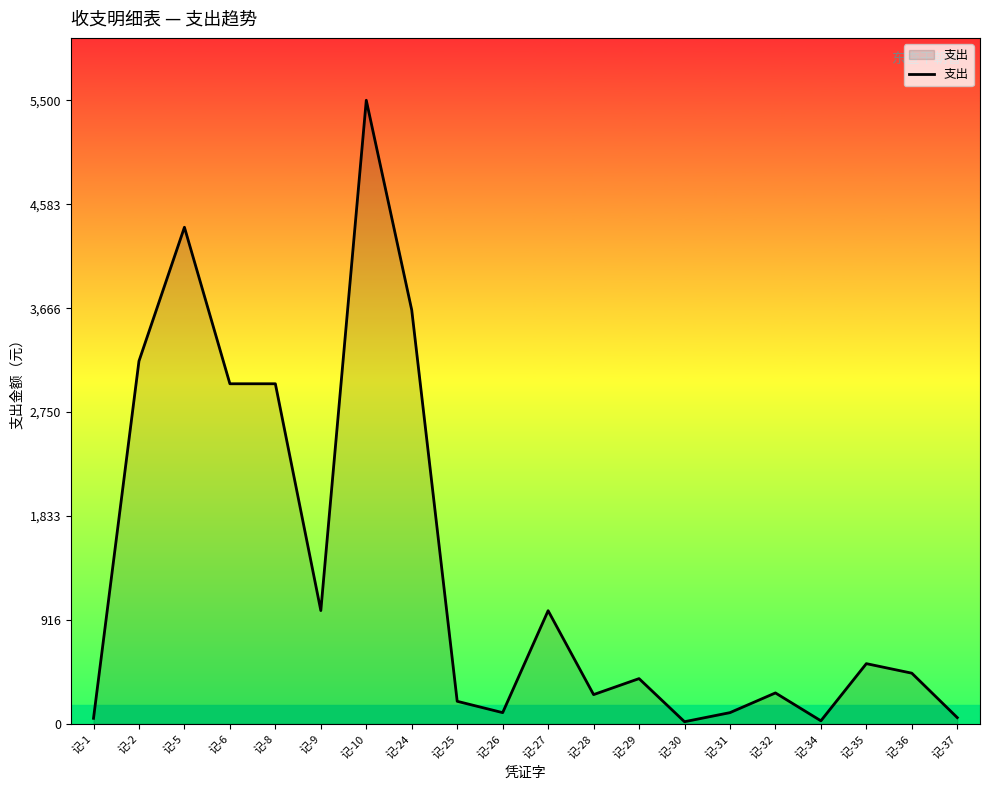

The value at 记-9 is 236.6. True or false?

False